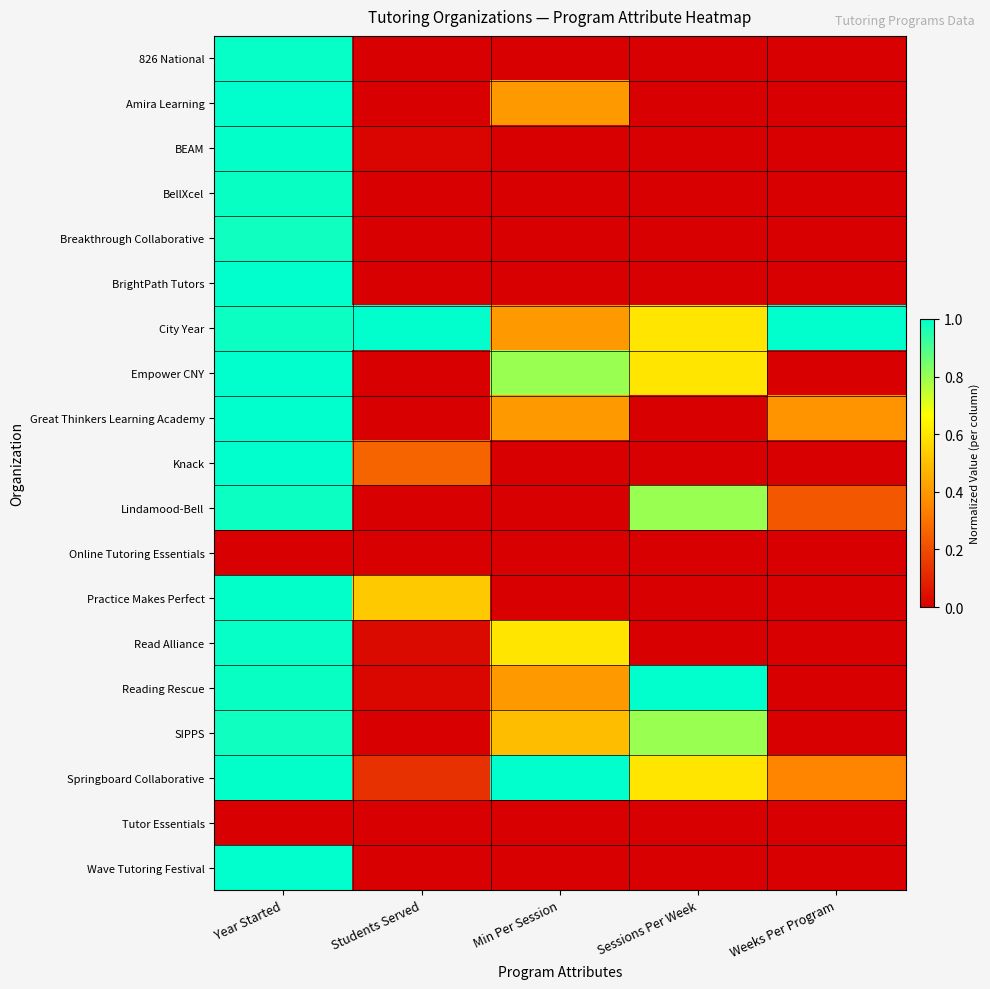

Reading right to left, what are all the values shown in this chart?

826 National: Weeks Per Program=0.0	Sessions Per Week=0.0	Min Per Session=0.0	Students Served=0.0	Year Started=1.0
Amira Learning: Weeks Per Program=0.0	Sessions Per Week=0.0	Min Per Session=0.4	Students Served=0.0	Year Started=1.0
BEAM: Weeks Per Program=0.0	Sessions Per Week=0.0	Min Per Session=0.0	Students Served=0.0	Year Started=1.0
BellXcel: Weeks Per Program=0.0	Sessions Per Week=0.0	Min Per Session=0.0	Students Served=0.0	Year Started=1.0
Breakthrough Collaborative: Weeks Per Program=0.0	Sessions Per Week=0.0	Min Per Session=0.0	Students Served=0.0	Year Started=1.0
BrightPath Tutors: Weeks Per Program=0.0	Sessions Per Week=0.0	Min Per Session=0.0	Students Served=0.0	Year Started=1.0
City Year: Weeks Per Program=1.0	Sessions Per Week=0.6	Min Per Session=0.4	Students Served=1.0	Year Started=1.0
Empower CNY: Weeks Per Program=0.0	Sessions Per Week=0.6	Min Per Session=0.8	Students Served=0.0	Year Started=1.0
Great Thinkers Learning Academy: Weeks Per Program=0.4	Sessions Per Week=0.0	Min Per Session=0.4	Students Served=0.0	Year Started=1.0
Knack: Weeks Per Program=0.0	Sessions Per Week=0.0	Min Per Session=0.0	Students Served=0.3	Year Started=1.0
Lindamood-Bell: Weeks Per Program=0.2	Sessions Per Week=0.8	Min Per Session=0.0	Students Served=0.0	Year Started=1.0
Online Tutoring Essentials: Weeks Per Program=0.0	Sessions Per Week=0.0	Min Per Session=0.0	Students Served=0.0	Year Started=0.0
Practice Makes Perfect: Weeks Per Program=0.0	Sessions Per Week=0.0	Min Per Session=0.0	Students Served=0.5	Year Started=1.0
Read Alliance: Weeks Per Program=0.0	Sessions Per Week=0.0	Min Per Session=0.6	Students Served=0.0	Year Started=1.0
Reading Rescue: Weeks Per Program=0.0	Sessions Per Week=1.0	Min Per Session=0.4	Students Served=0.0	Year Started=1.0
SIPPS: Weeks Per Program=0.0	Sessions Per Week=0.8	Min Per Session=0.5	Students Served=0.0	Year Started=1.0
Springboard Collaborative: Weeks Per Program=0.3	Sessions Per Week=0.6	Min Per Session=1.0	Students Served=0.1	Year Started=1.0
Tutor Essentials: Weeks Per Program=0.0	Sessions Per Week=0.0	Min Per Session=0.0	Students Served=0.0	Year Started=0.0
Wave Tutoring Festival: Weeks Per Program=0.0	Sessions Per Week=0.0	Min Per Session=0.0	Students Served=0.0	Year Started=1.0